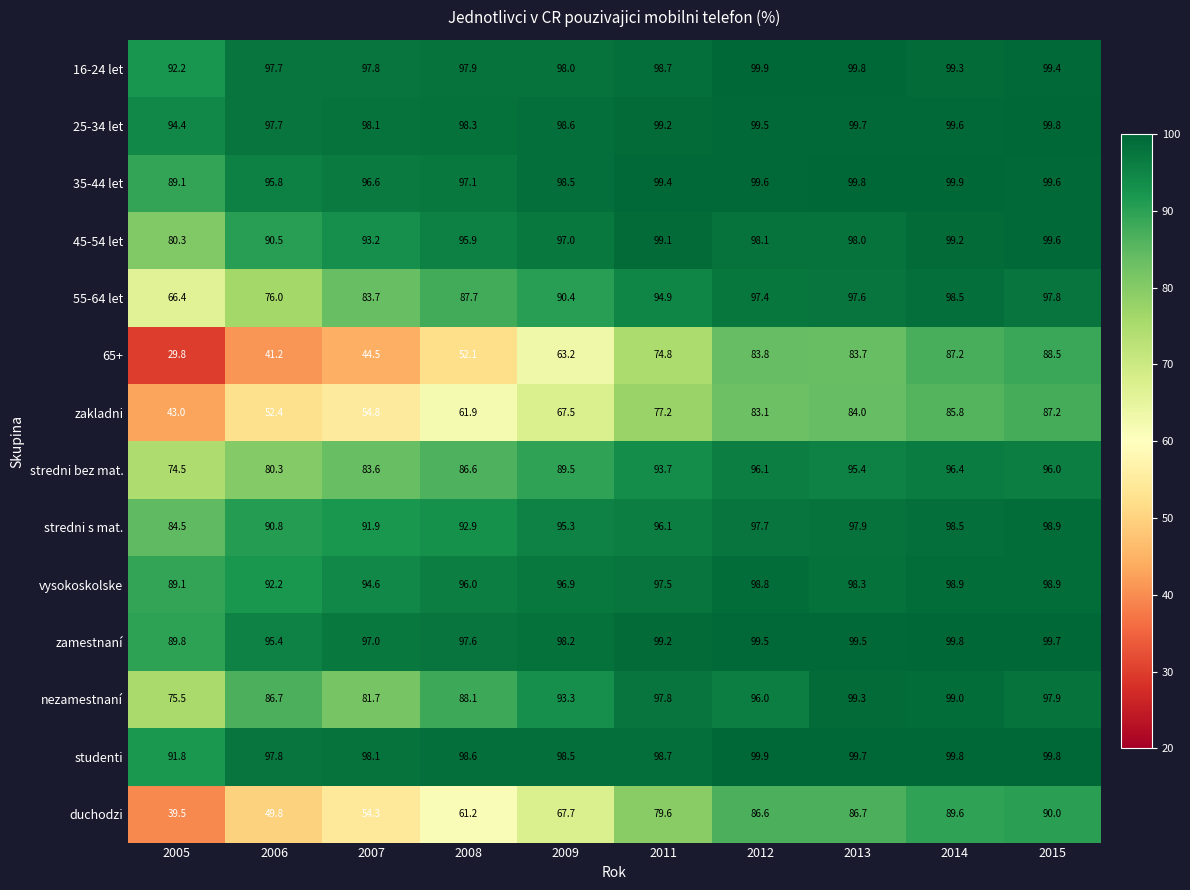

Which series changed the most between 2012 and 2013?

nezamestnaní